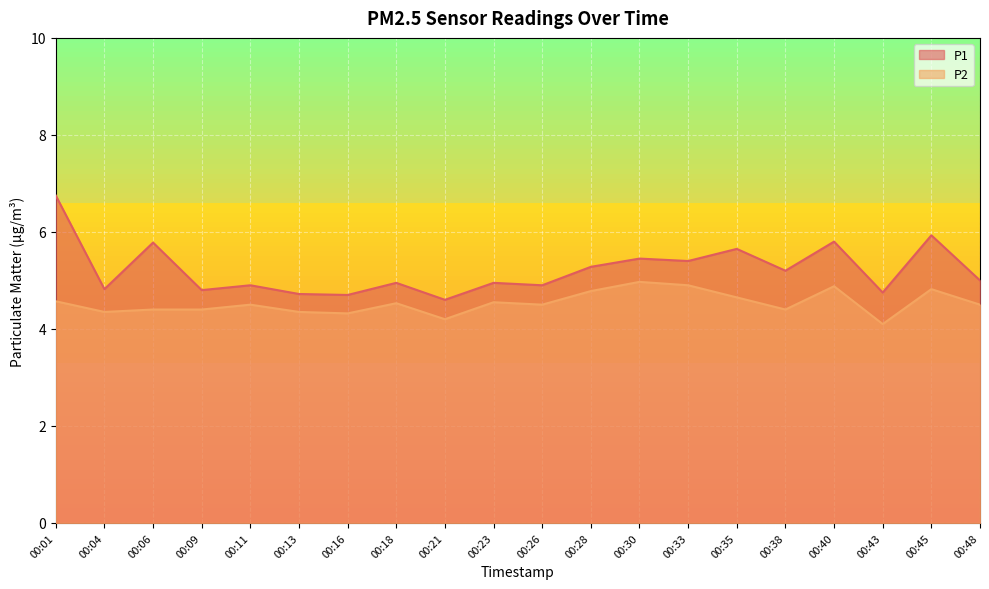

Is it true that P1 equals 3.1 at 00:09?

False